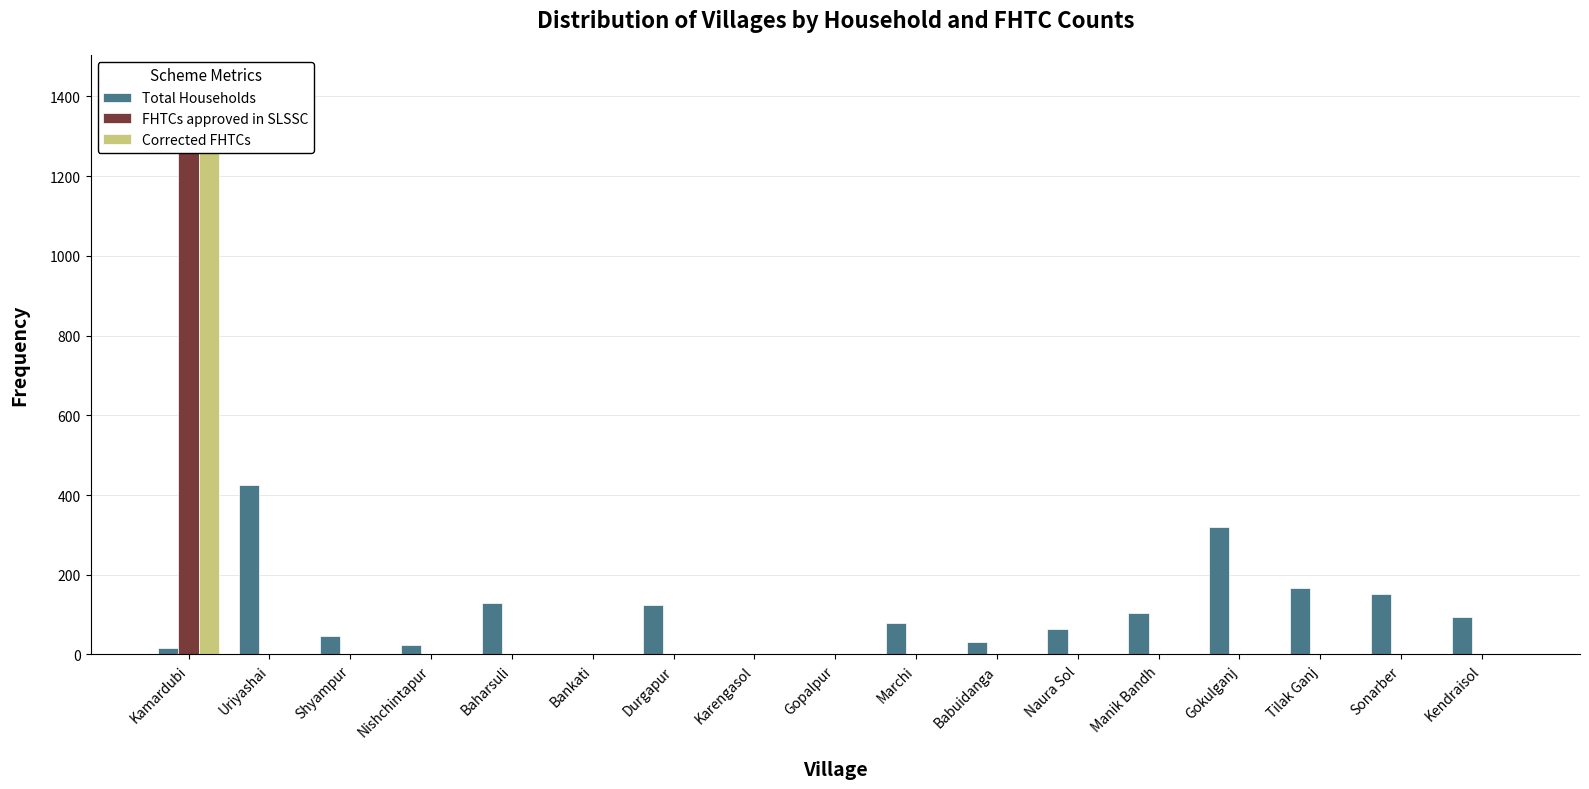

The FHTCs approved in SLSSC series shows -834 at Karengasol. True or false?

False